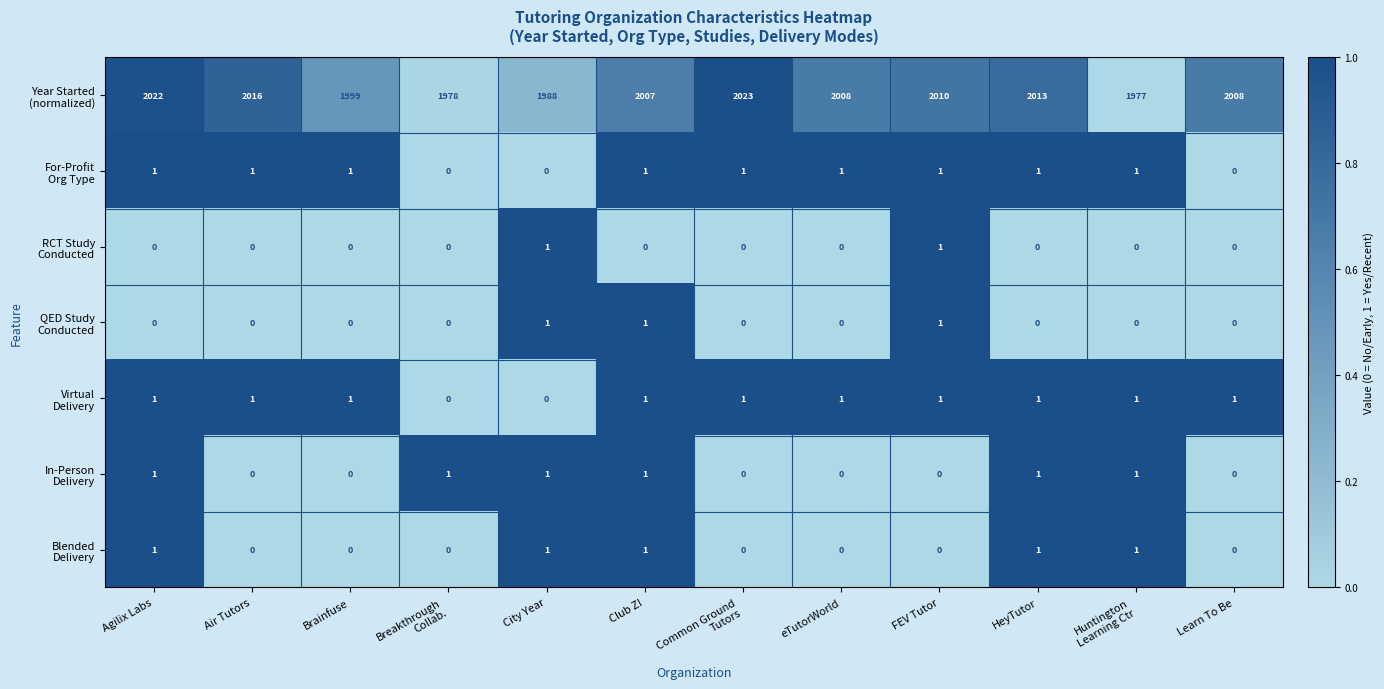

What is the maximum value shown in the chart?

2023